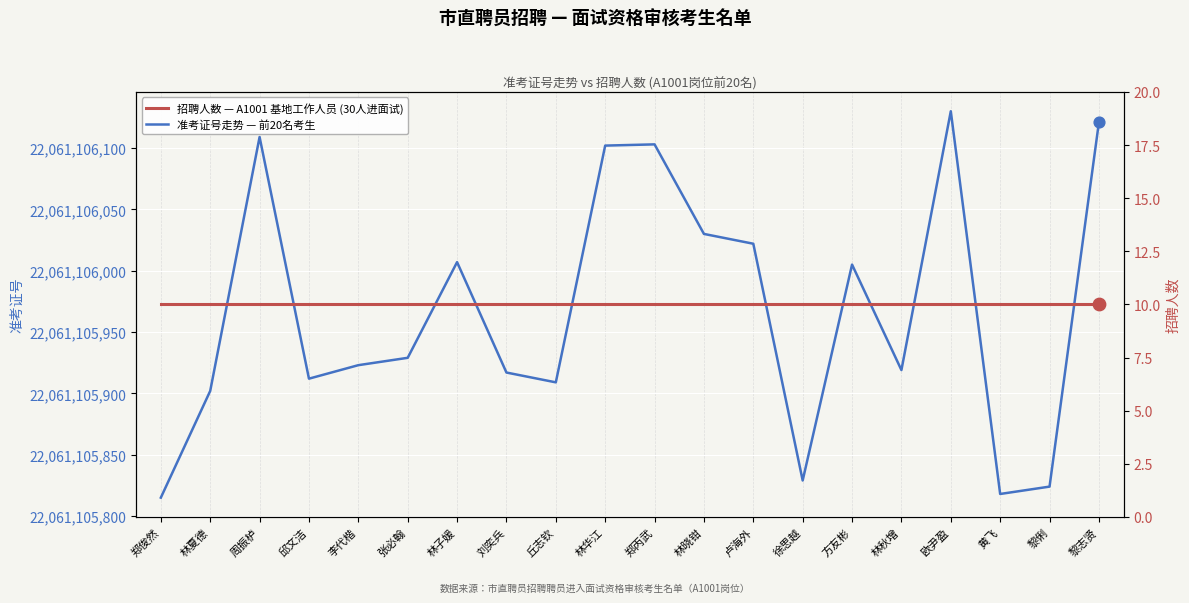

Is the value of 招聘人数 at 林秋增 greater than the value of 准考证号 at 林秋增?

No